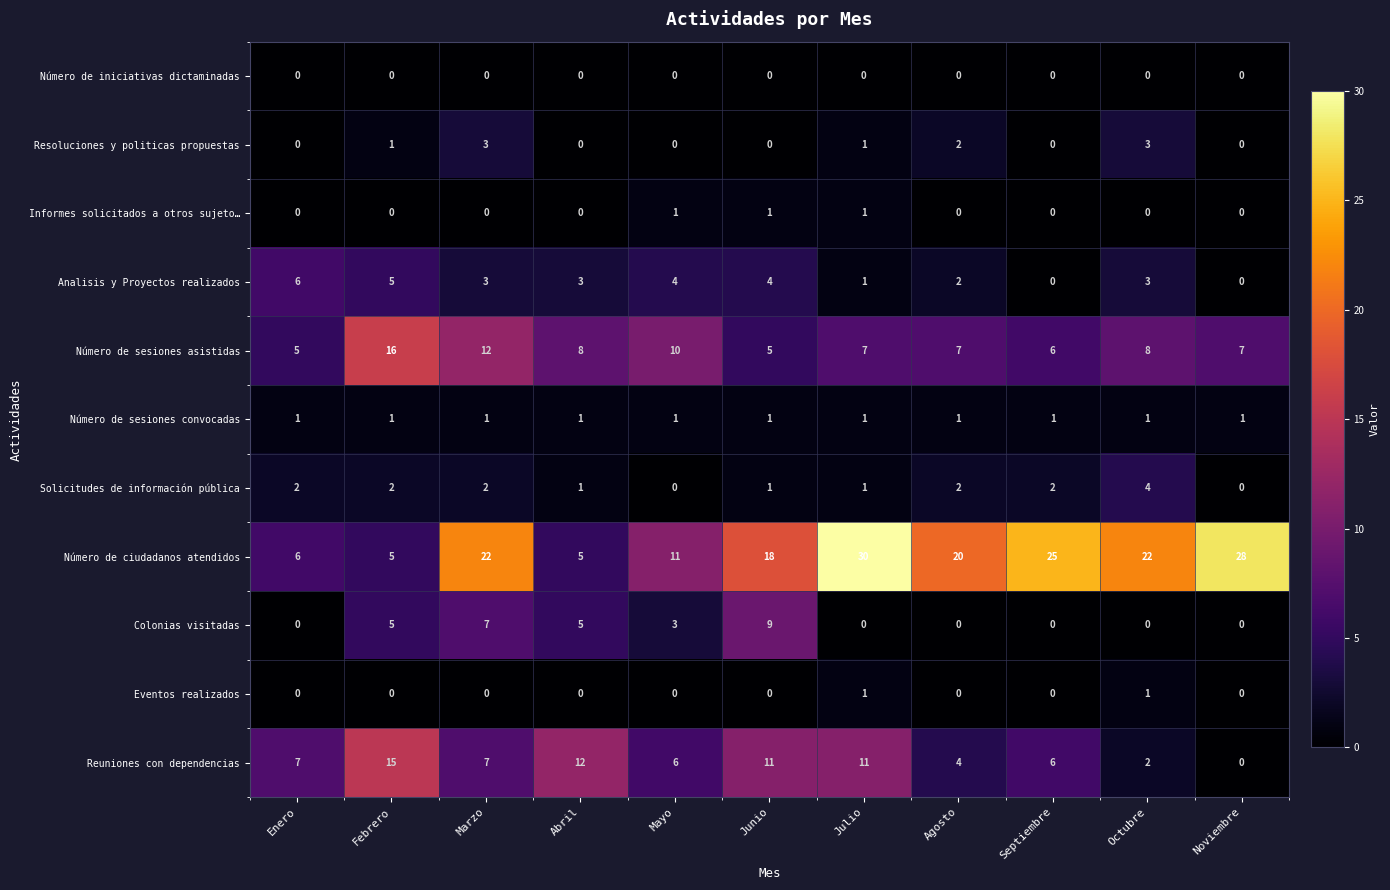

Which series has the largest total across all categories?

Número de ciudadanos atendidos